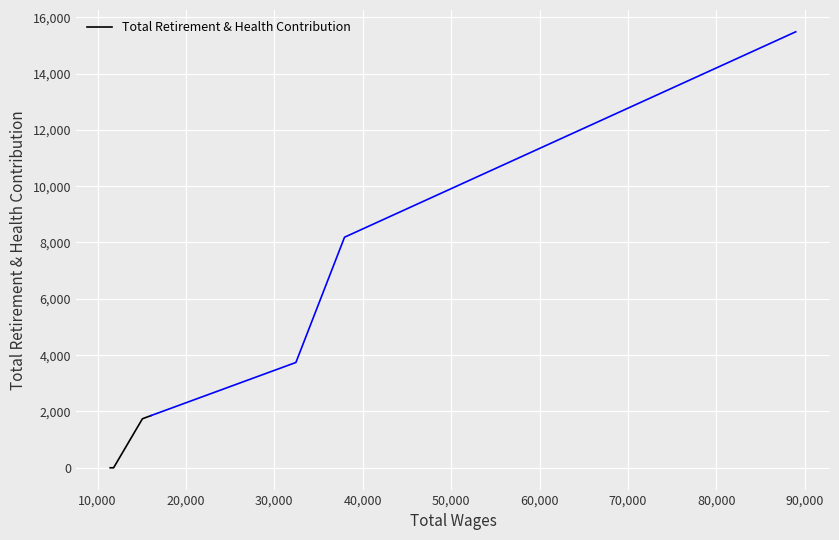

True or false: Total Retirement & Health Contribution has more than 2 interior local peaks.

False